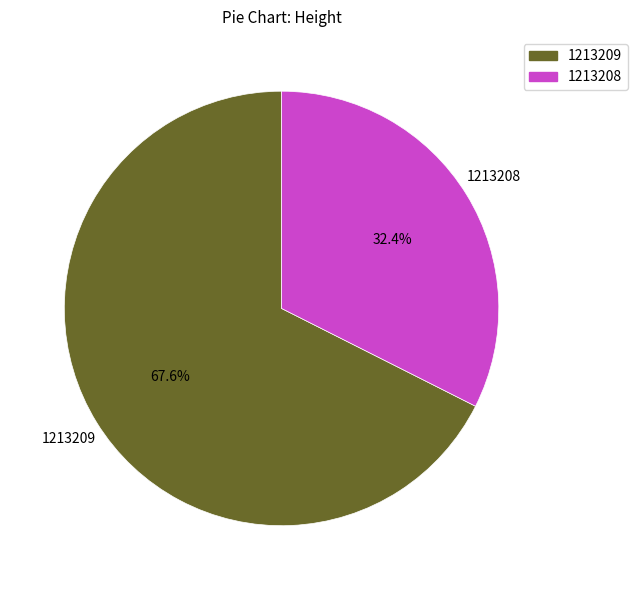

Is there any slice that represents more than half of the pie?

Yes